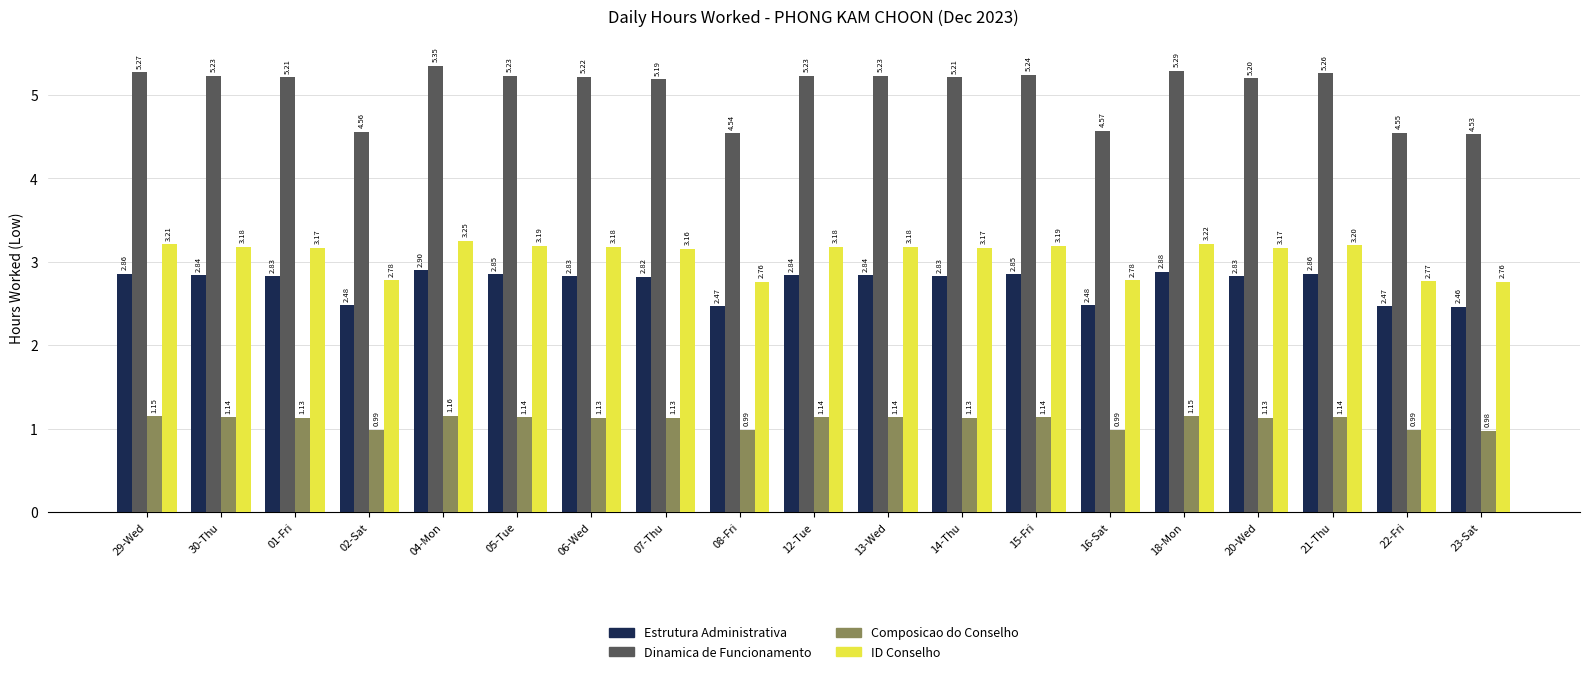

Rank the series at 15-Fri from highest to lowest value.

Dinamica de Funcionamento, ID Conselho, Estrutura Administrativa, Composicao do Conselho